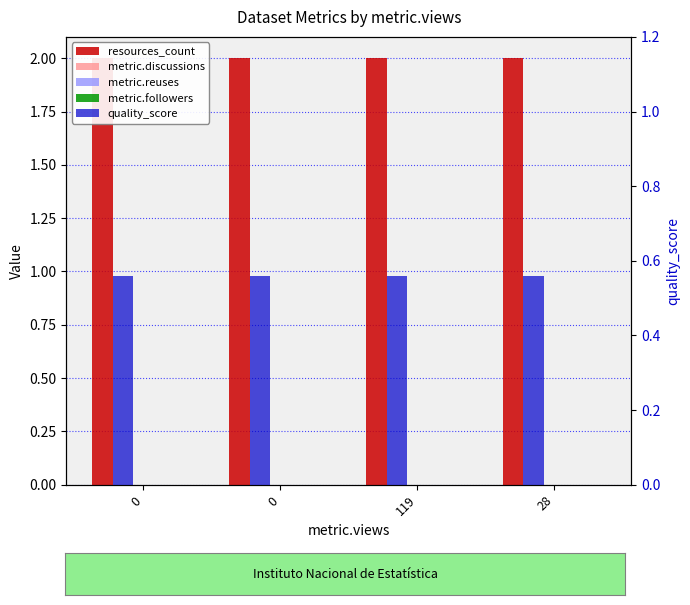

Does the chart contain any negative values?

No